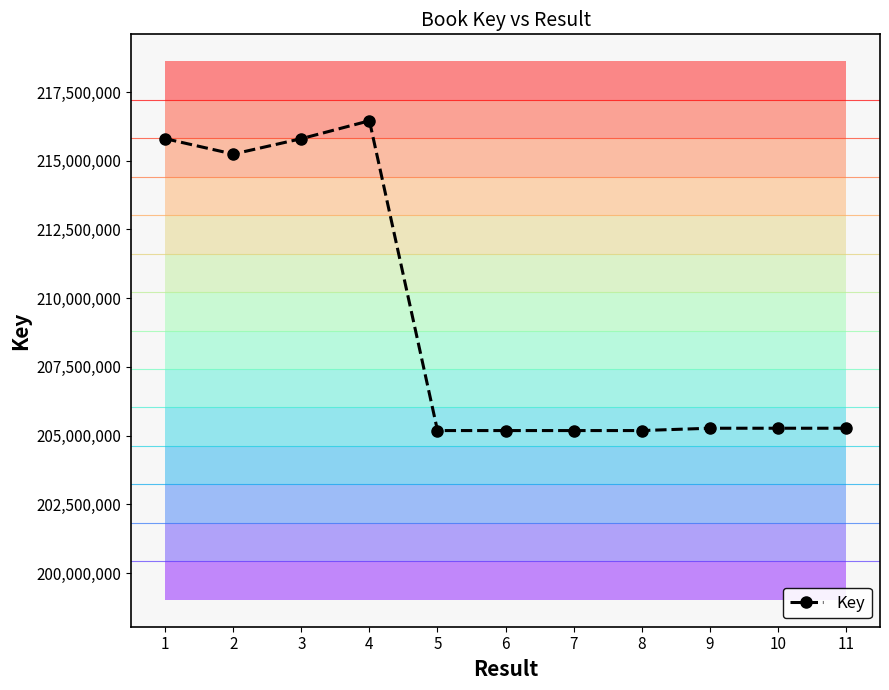

Is it true that the value at 11 is 353869714?

False